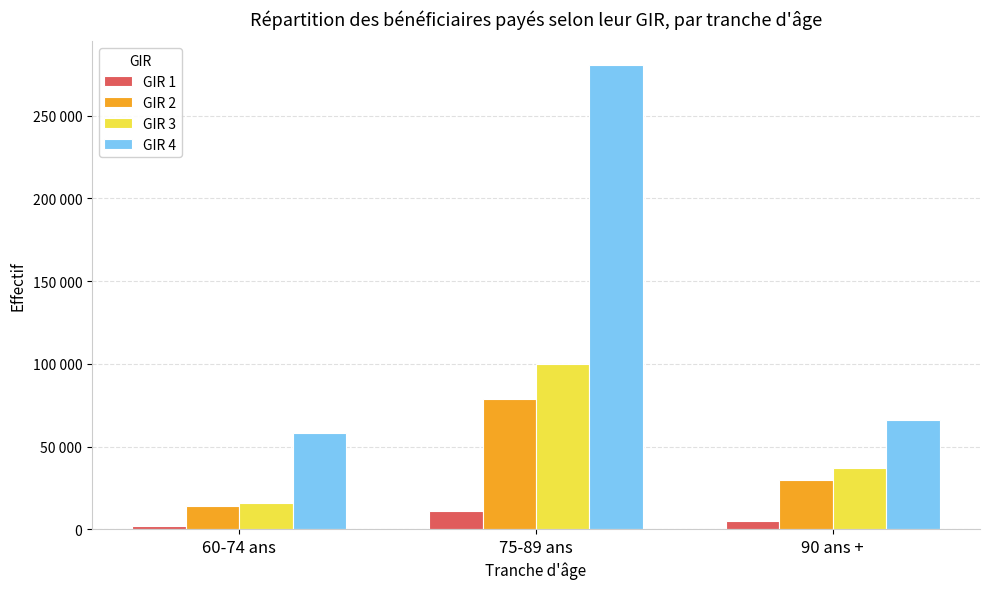

Rank the series at 75-89 ans from lowest to highest value.

GIR 1, GIR 2, GIR 3, GIR 4